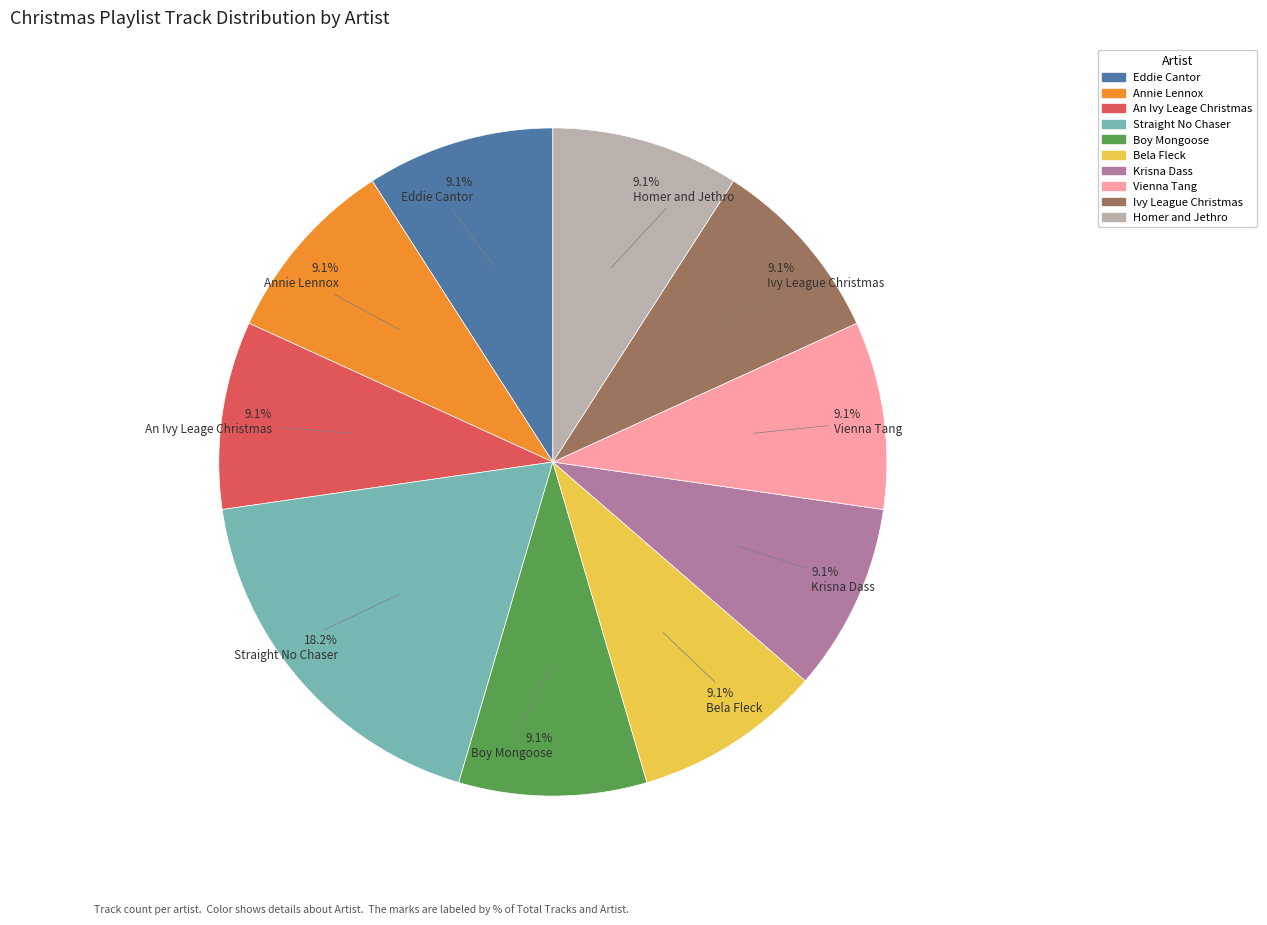

Does any single category account for the majority?

No